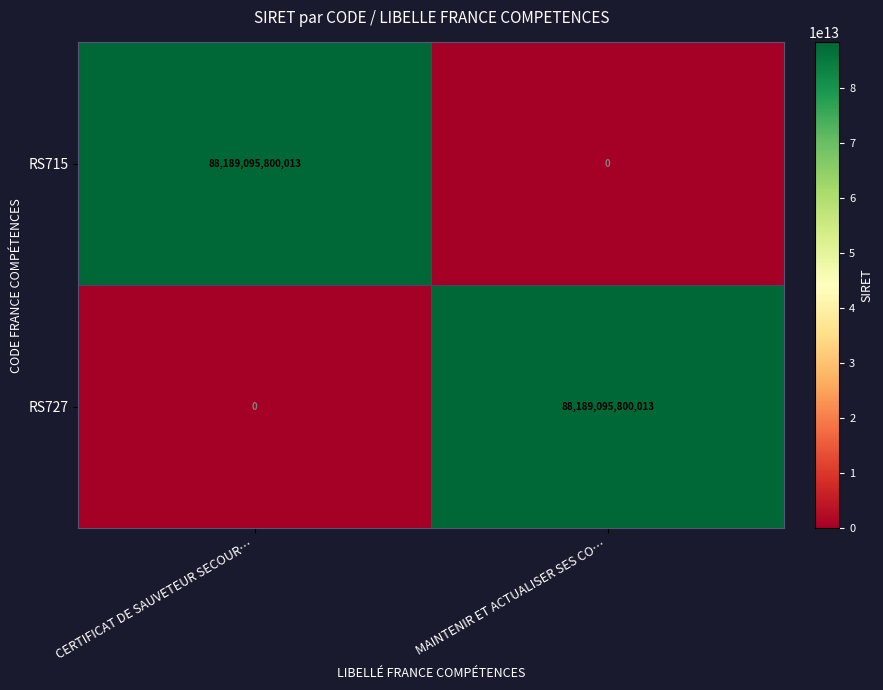

The RS715 series shows 88189095800013 at CERTIFICAT DE SAUVETEUR SECOUR…. True or false?

True